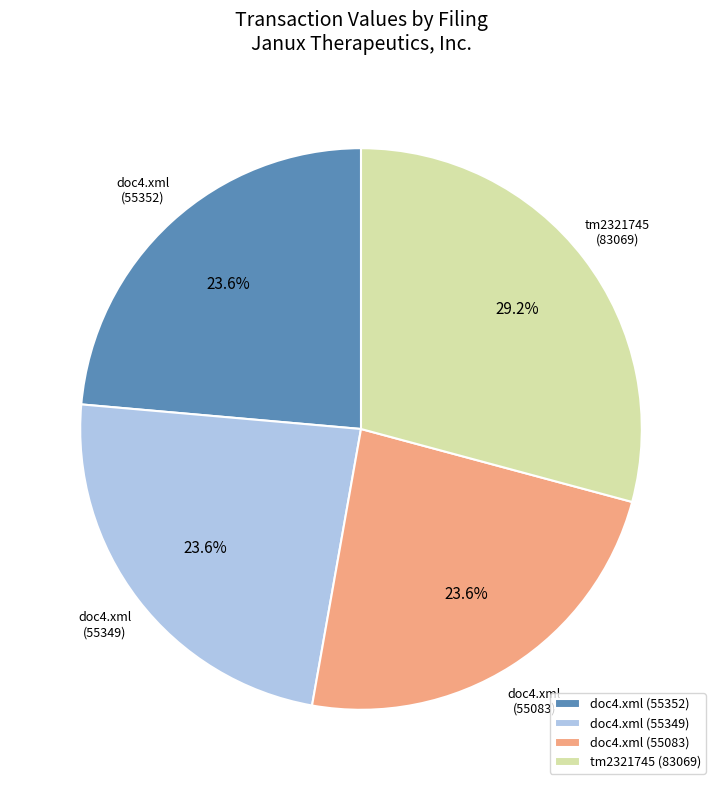

Is doc4.xml (55349) the majority of the pie?

No